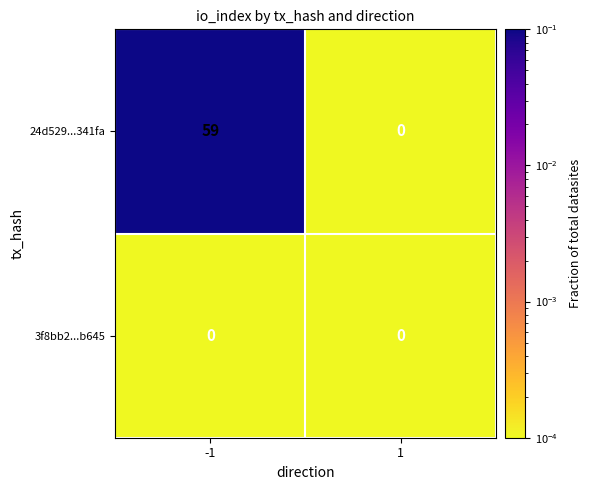

The value of 24d529...341fa at 1 is 0. True or false?

True